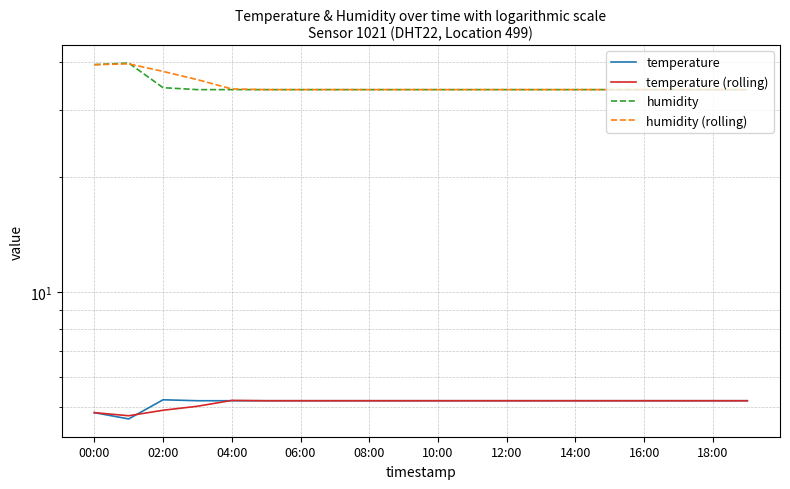

Does the chart have visible grid lines?

Yes